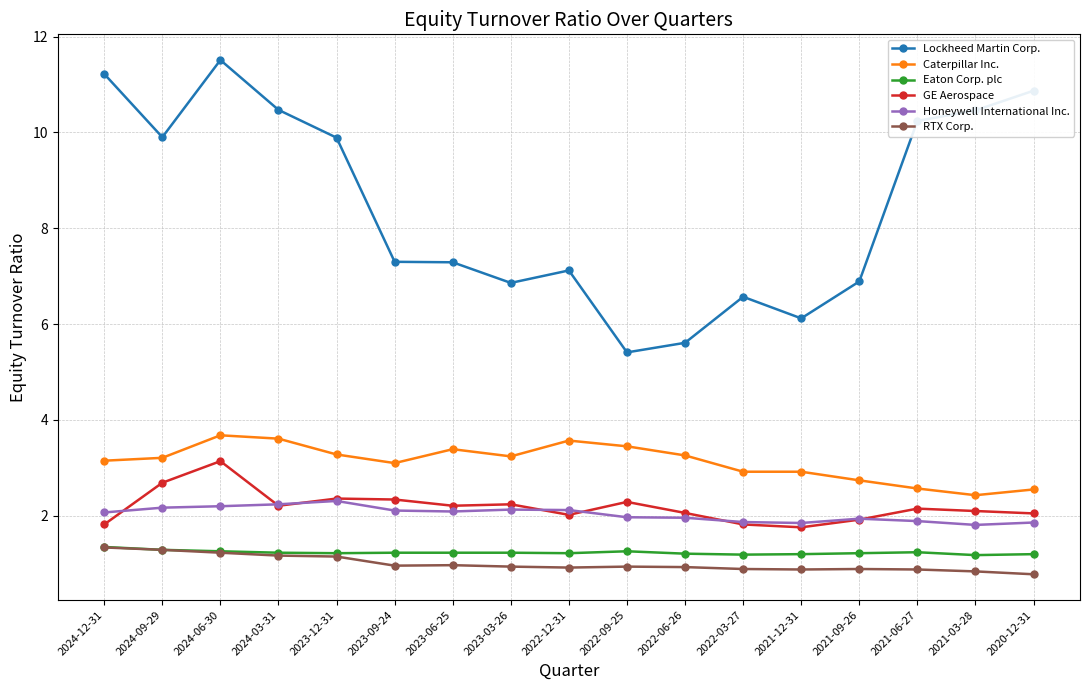

What is the difference between the highest and lowest values at 2020-12-31?

10.1